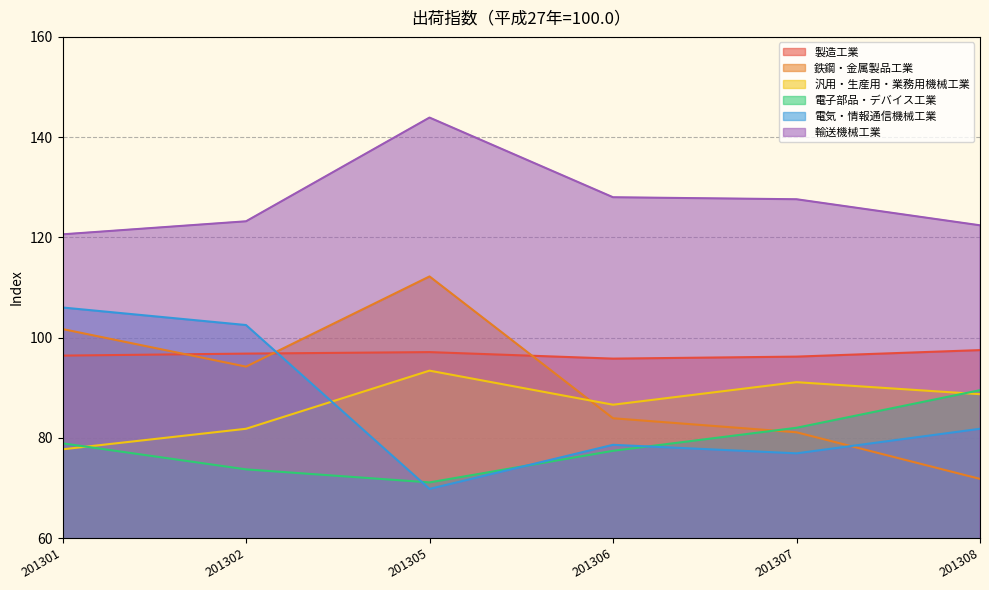

True or false: 電子部品・デバイス工業 and 汎用・生産用・業務用機械工業 cross at least once.

True